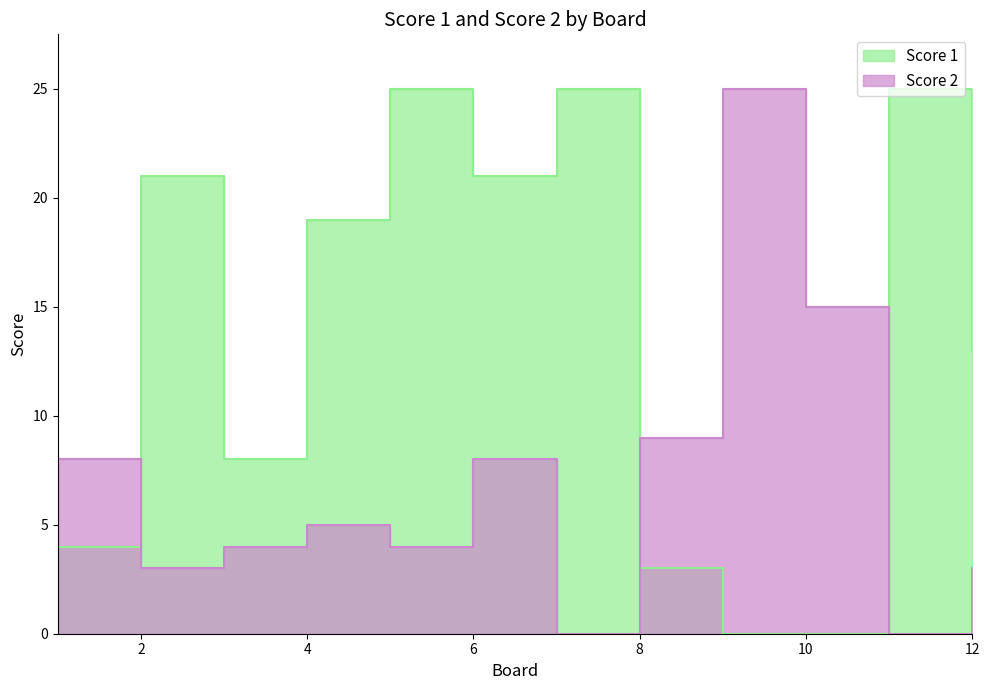

List the series in order of their peak value, lowest first.

Score 1, Score 2